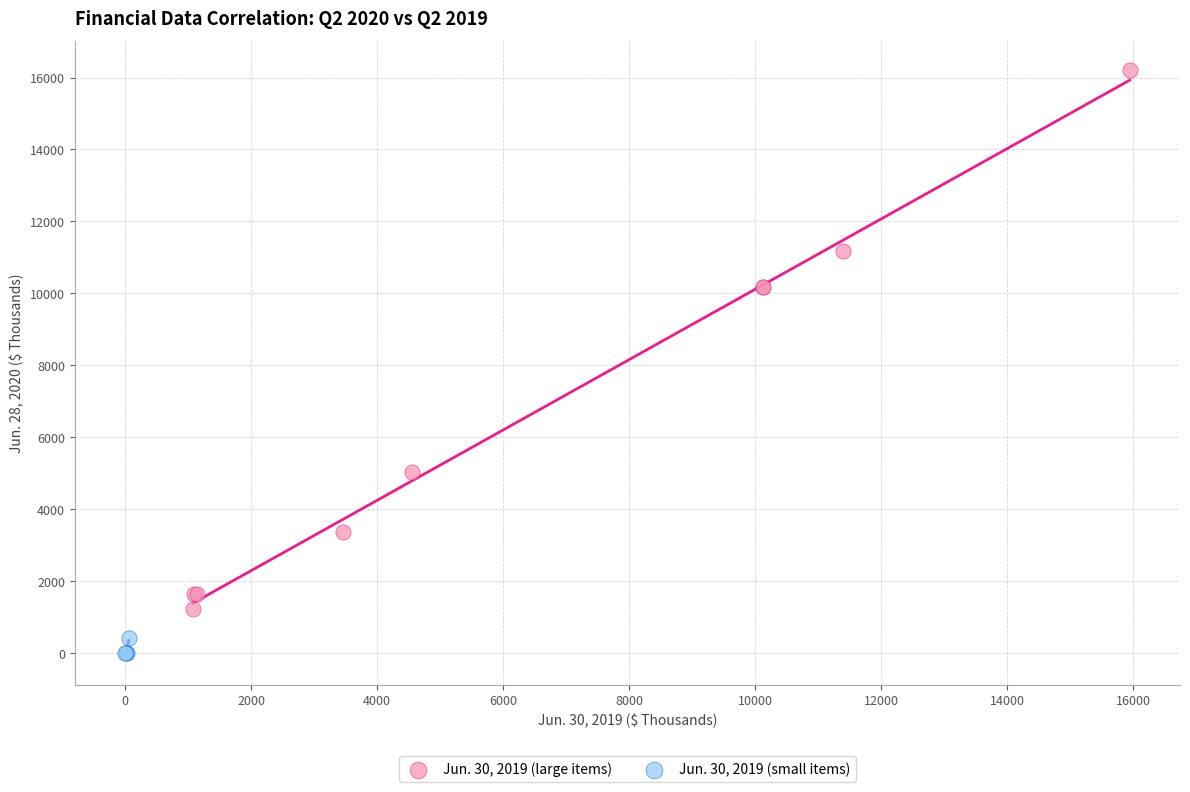

What are all the series names shown in the legend?

Jun. 30, 2019 (large items), Jun. 30, 2019 (small items)